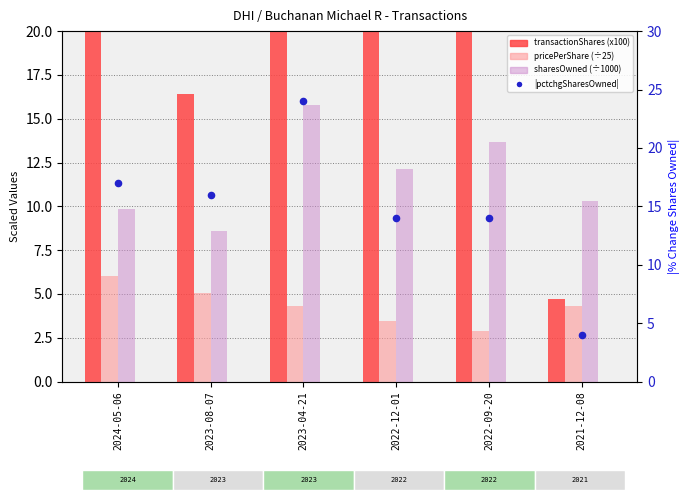

Which series reaches the minimum Y coordinate?

pricePerShare (÷25)